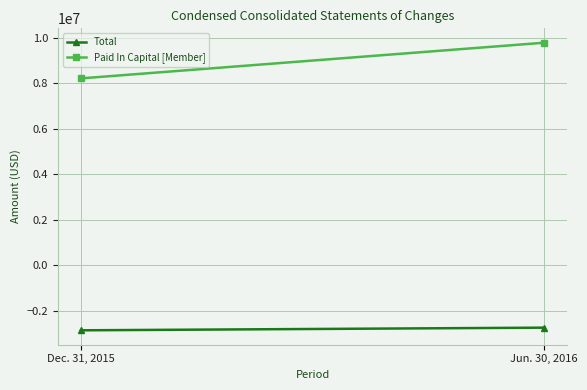

What is the sum of the Paid In Capital [Member] values at Dec. 31, 2015 and Jun. 30, 2016?

17994869